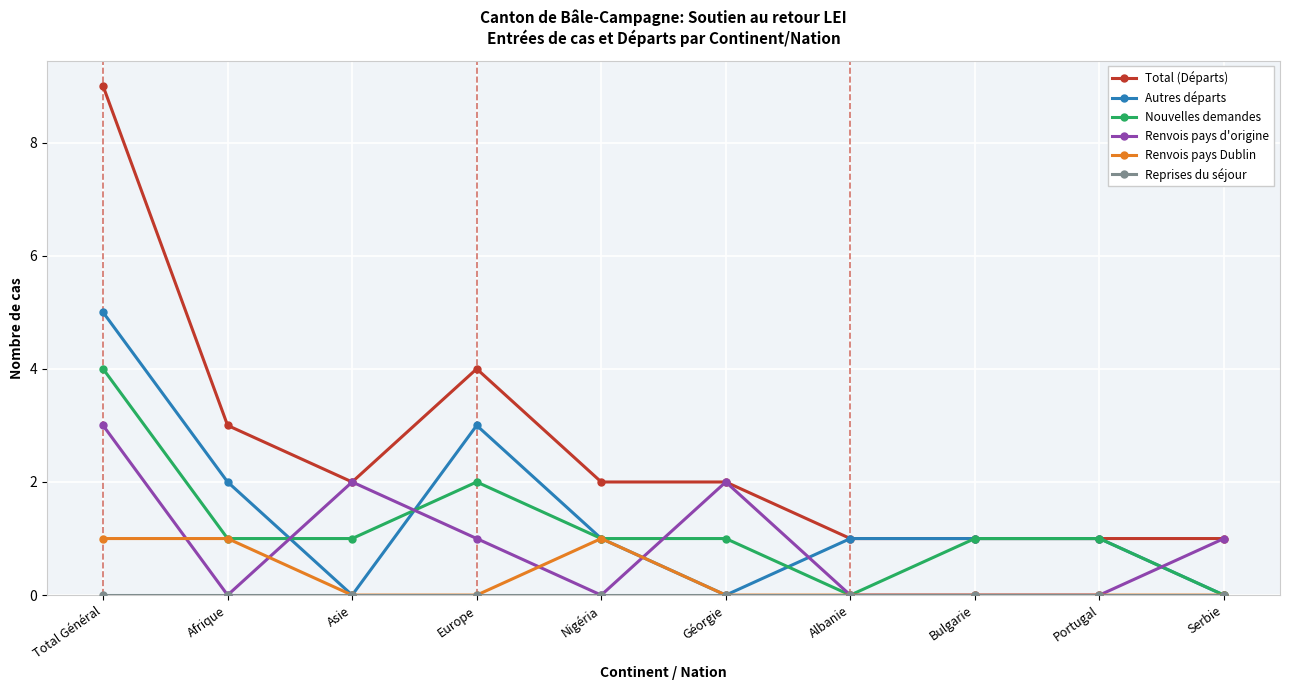

At which category does the chart reach its peak across all series?

Total Général